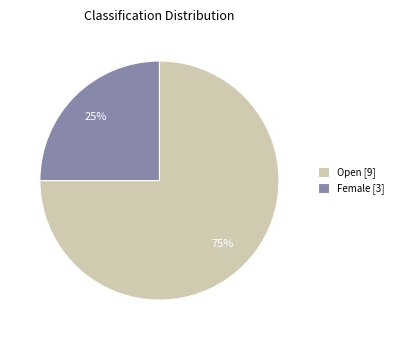

To the nearest percent, what portion does Open [9] represent?

75%